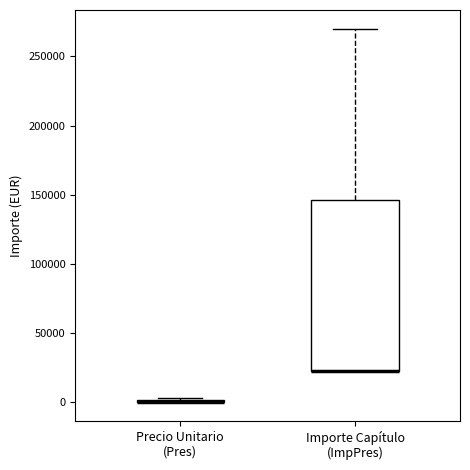

Reading left to right, read every box against the y-axis: the position of its median line, the range the box covers, and the ends of its whiskers. The values are not printed on the chart, so give them approximately, as read against the axis.

Precio Unitario (Pres): box collapsed to a line at 0, whiskers 0 to 5000
Importe Capítulo (ImpPres): median 25000 (drawn on the box's lower edge), box 25000 to 145000, whiskers 25000 to 270000